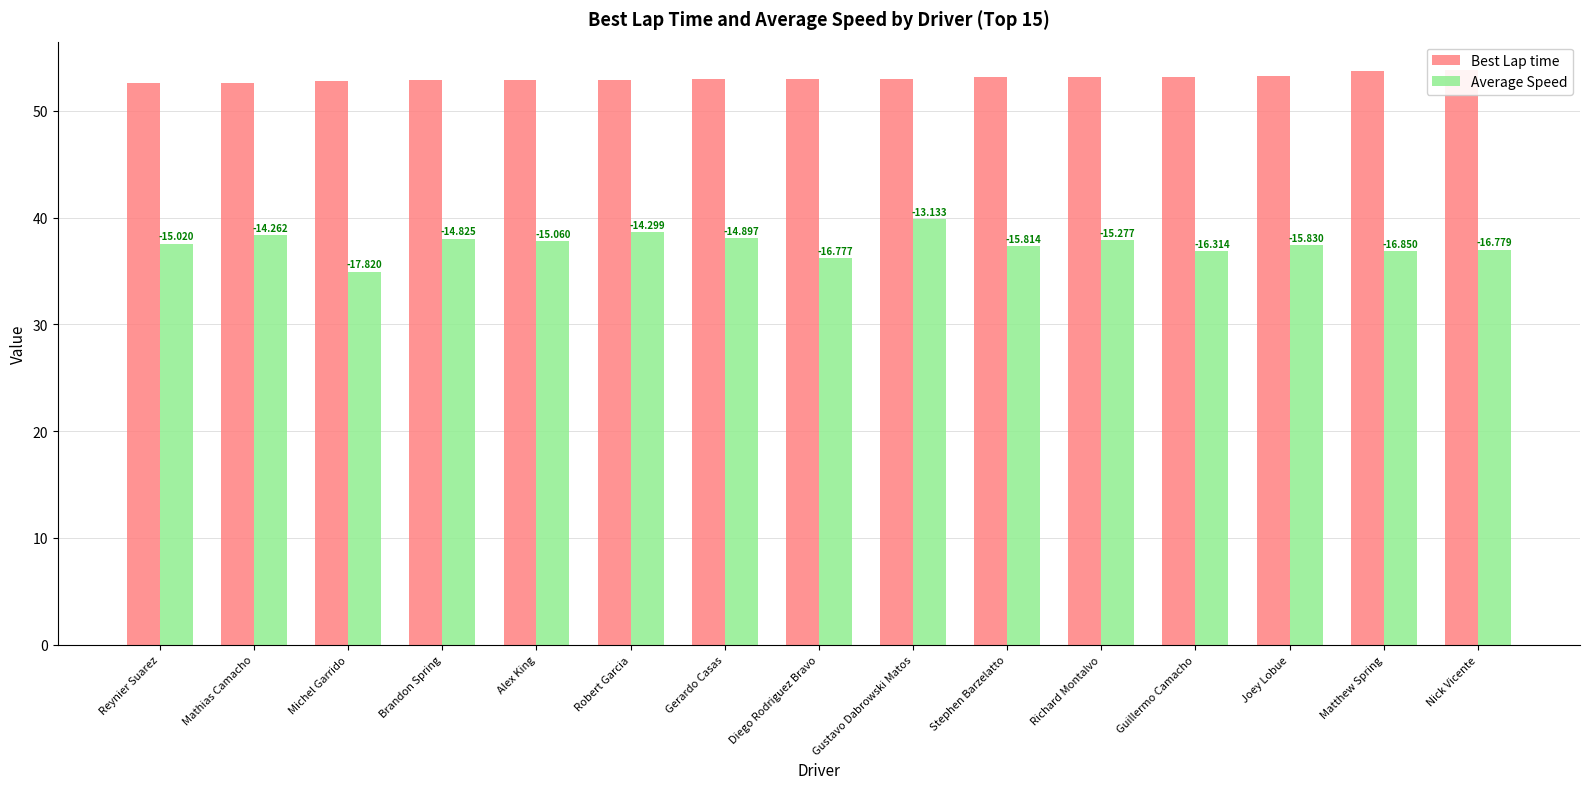

What is the sum of the Average Speed values at Michel Garrido and Brandon Spring?

73.0